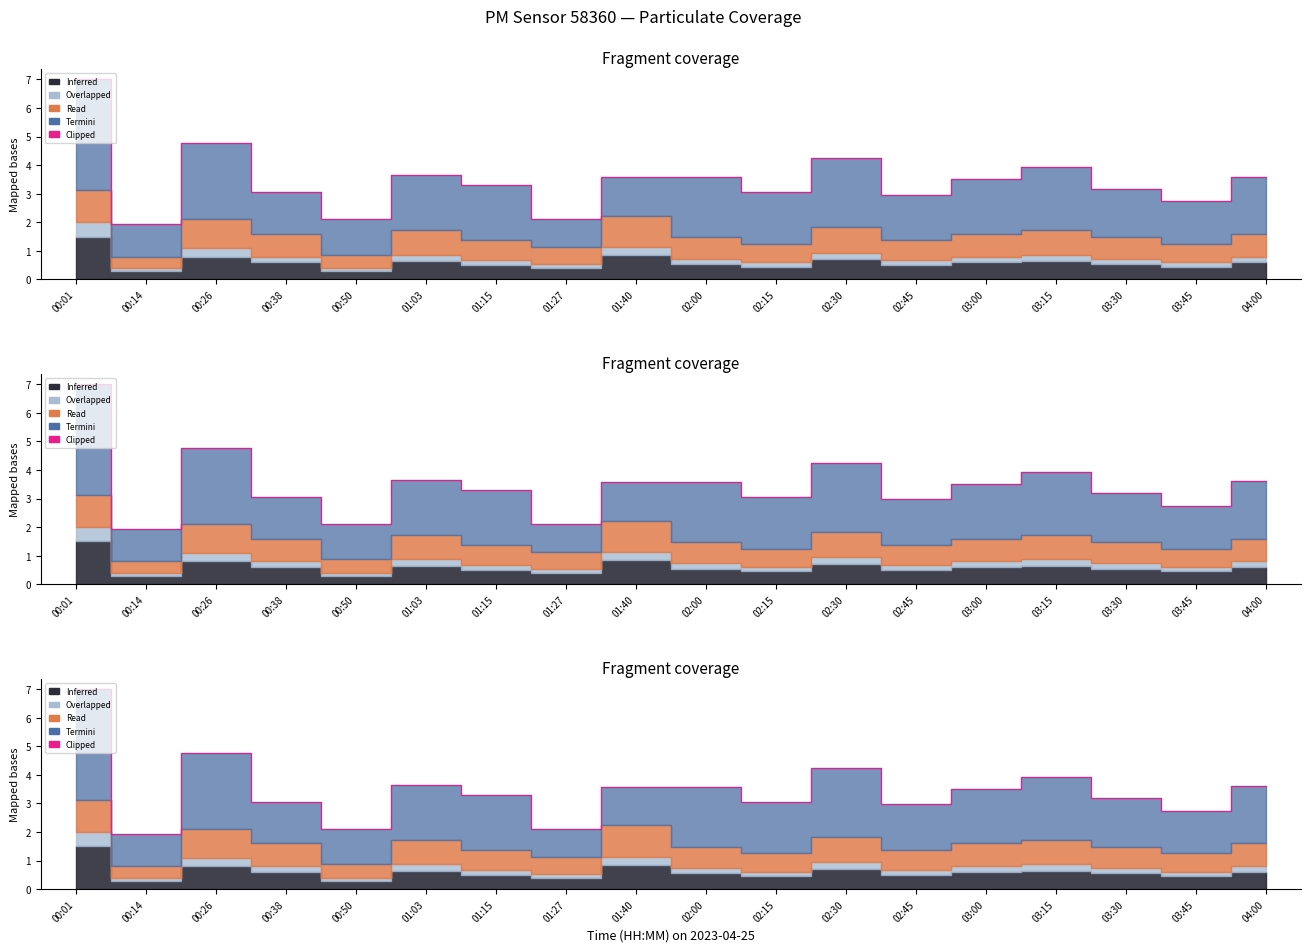

What is the change in value from 01:27 to 02:00?

+1.5